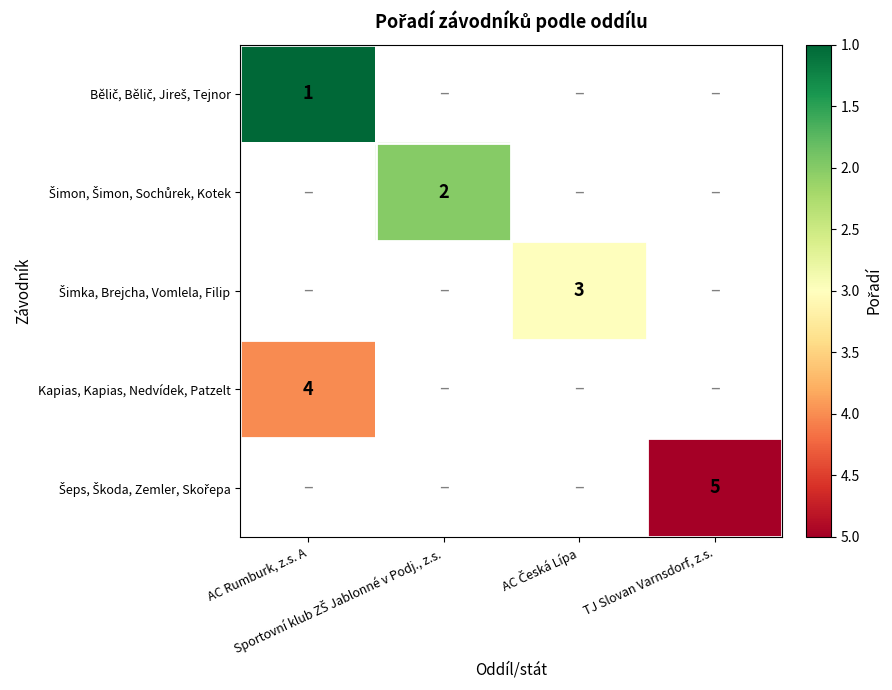

The value of Šimka, Brejcha, Vomlela, Filip at AC Česká Lípa is 4.8. True or false?

False